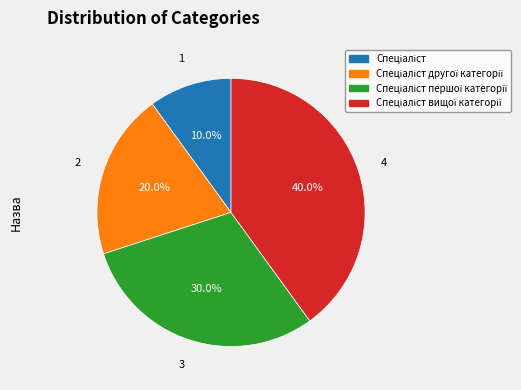

To the nearest percent, what is the difference between the largest and smallest slice percentages?

30%